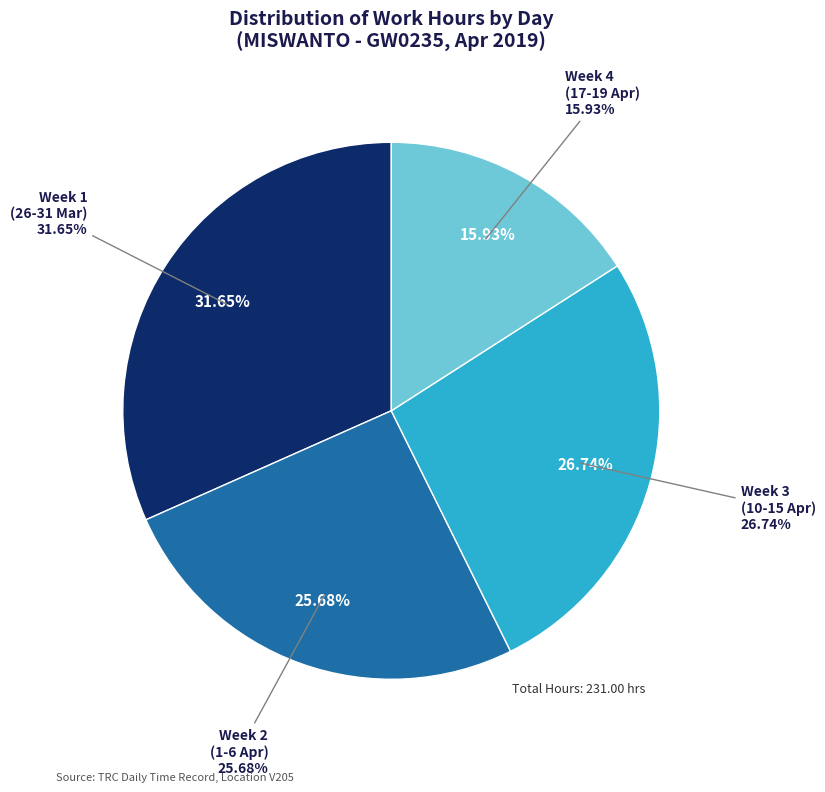

Is there any slice that represents more than half of the pie?

No